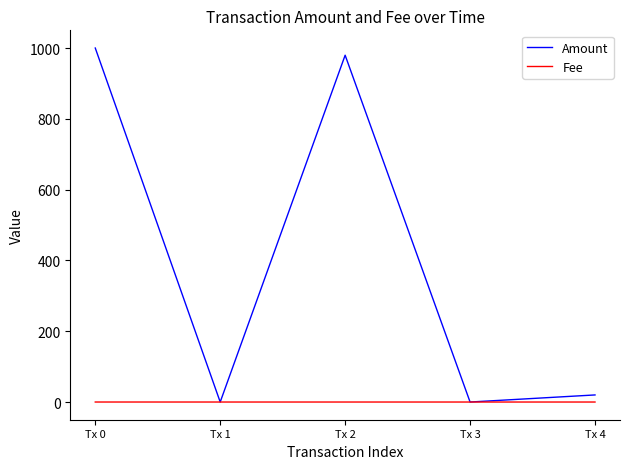

List the series in order of their overall mean, lowest first.

Fee, Amount